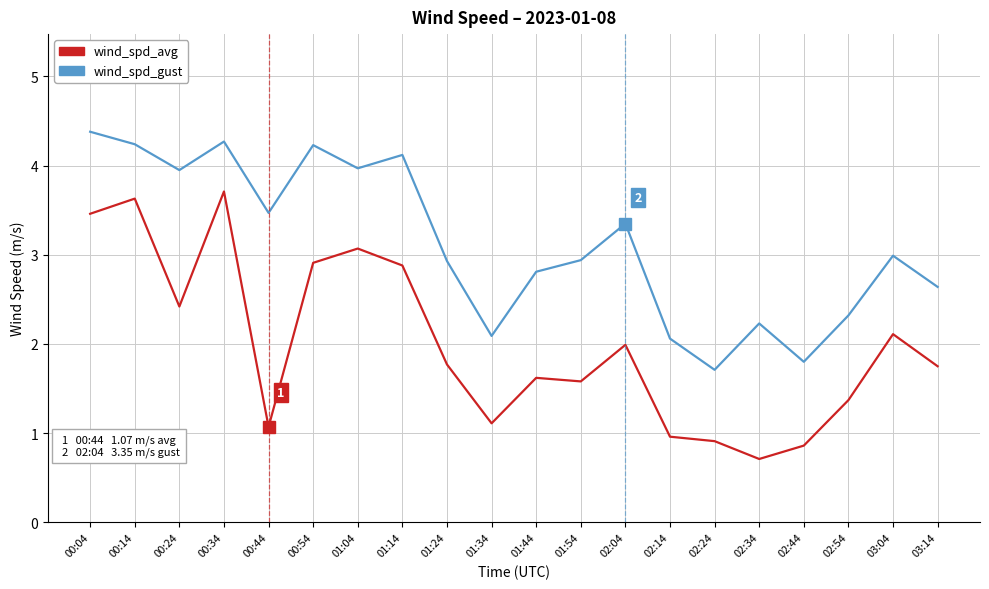

At which category does the chart reach its peak across all series?

00:04